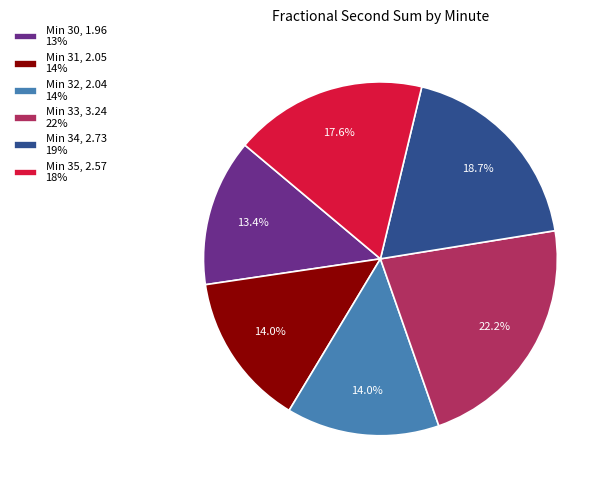

What is the ratio of the value at Min 33, 3.24 22% to the value at Min 35, 2.57 18%?

1.3